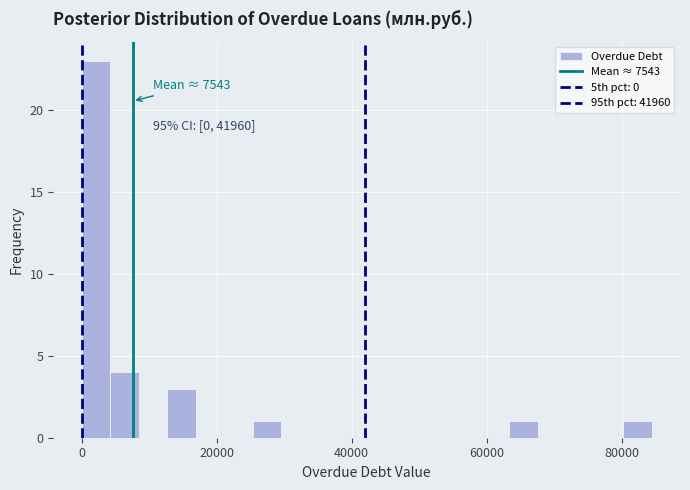

Around what value on the x-axis is the tallest bar? Give the approximate position of its centre, as read against the axis.

2000